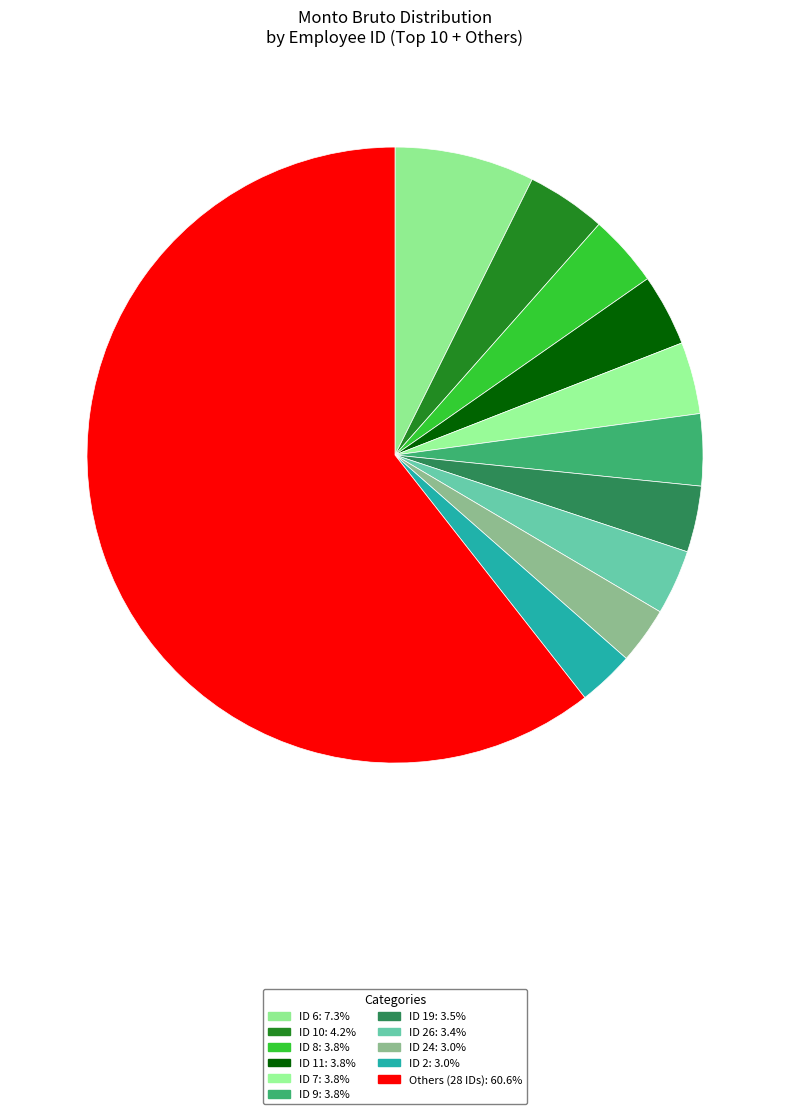

How many slices are in this pie chart?

11